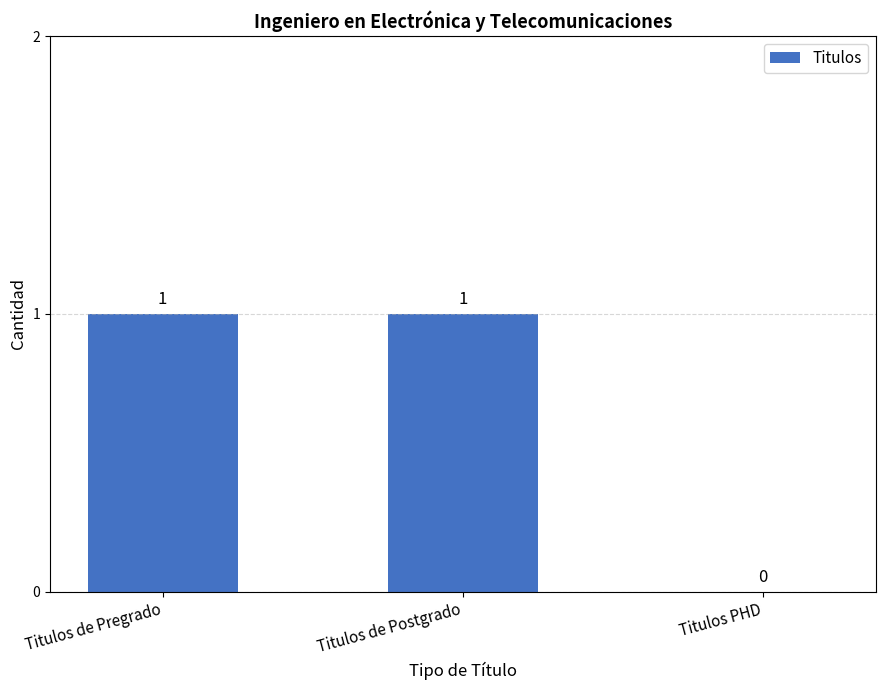

Where is the data nearest to the value 0?

Titulos PHD